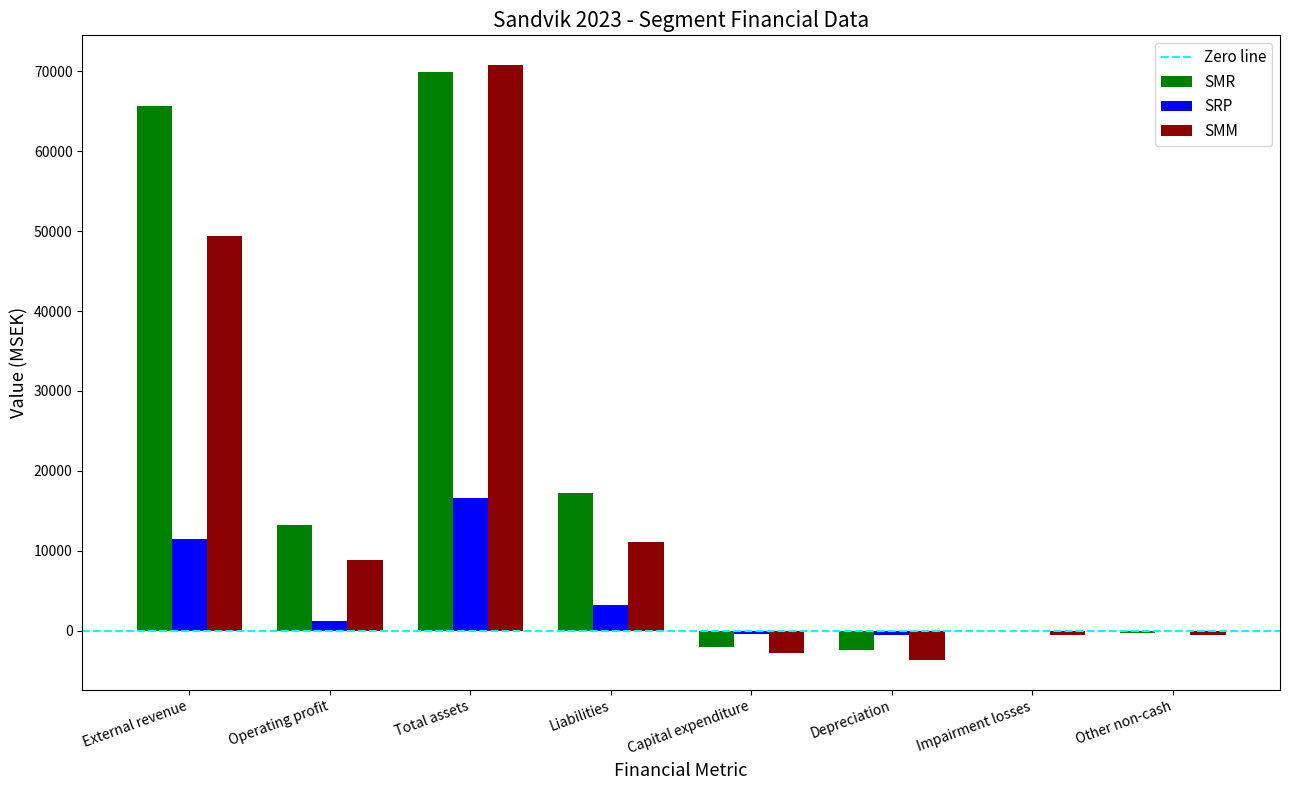

At which label is SMR closest to 33705?

Liabilities